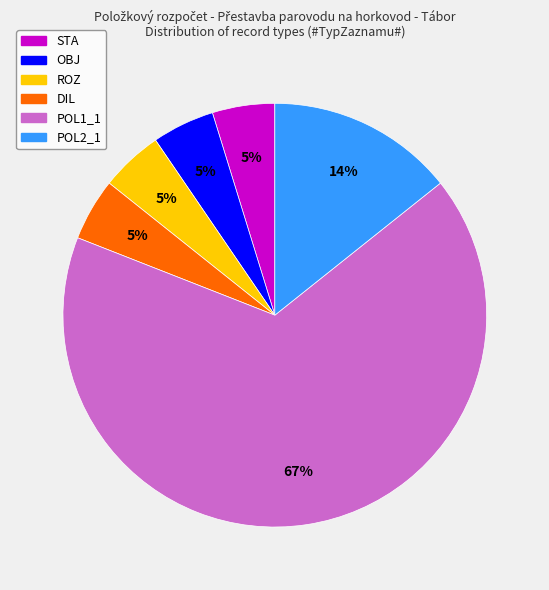

Combined, do POL1_1 and STA account for over 50%?

Yes